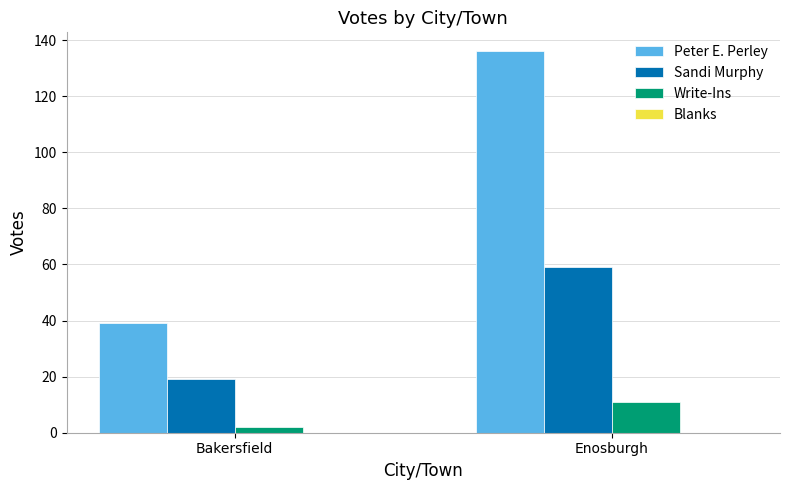

Between Bakersfield and Enosburgh, which series saw the biggest shift?

Peter E. Perley